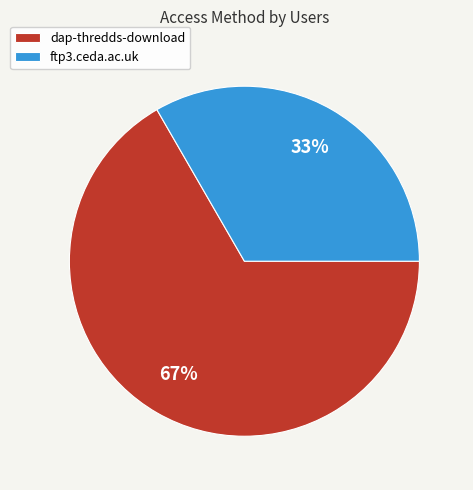

Which category has the smallest portion of the pie?

ftp3.ceda.ac.uk